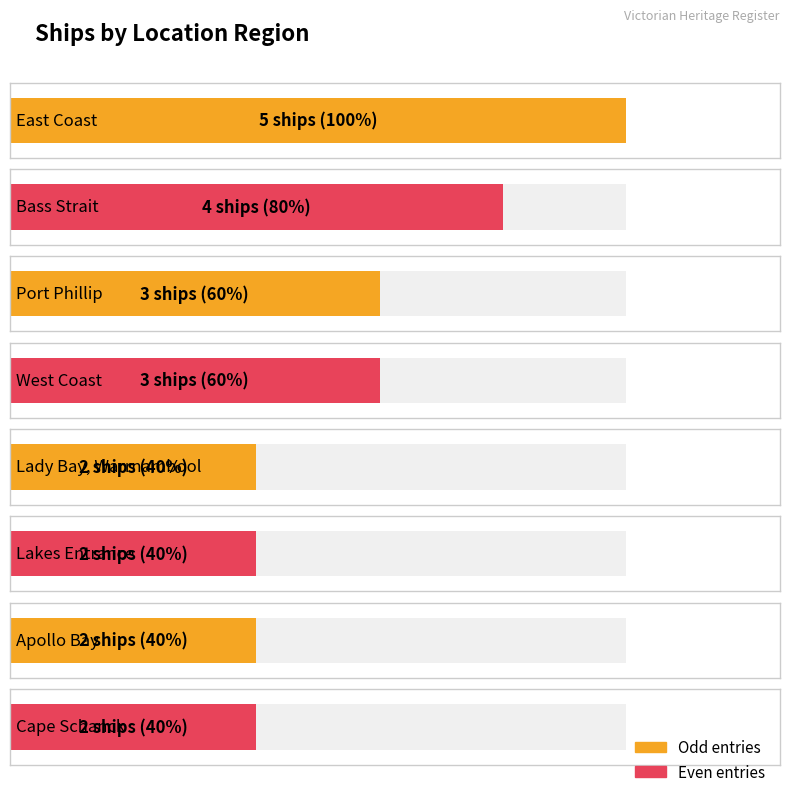

How many bars are there in total?

8